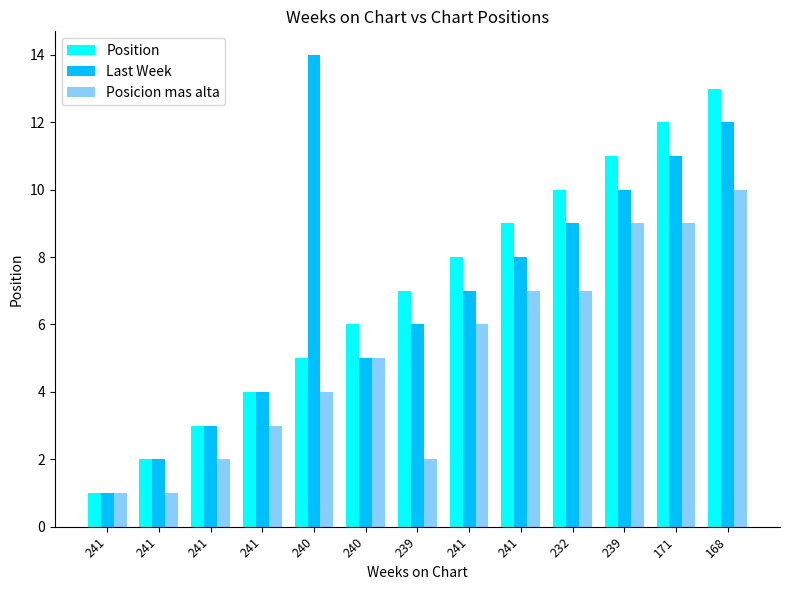

What is the maximum value for Last Week?

14